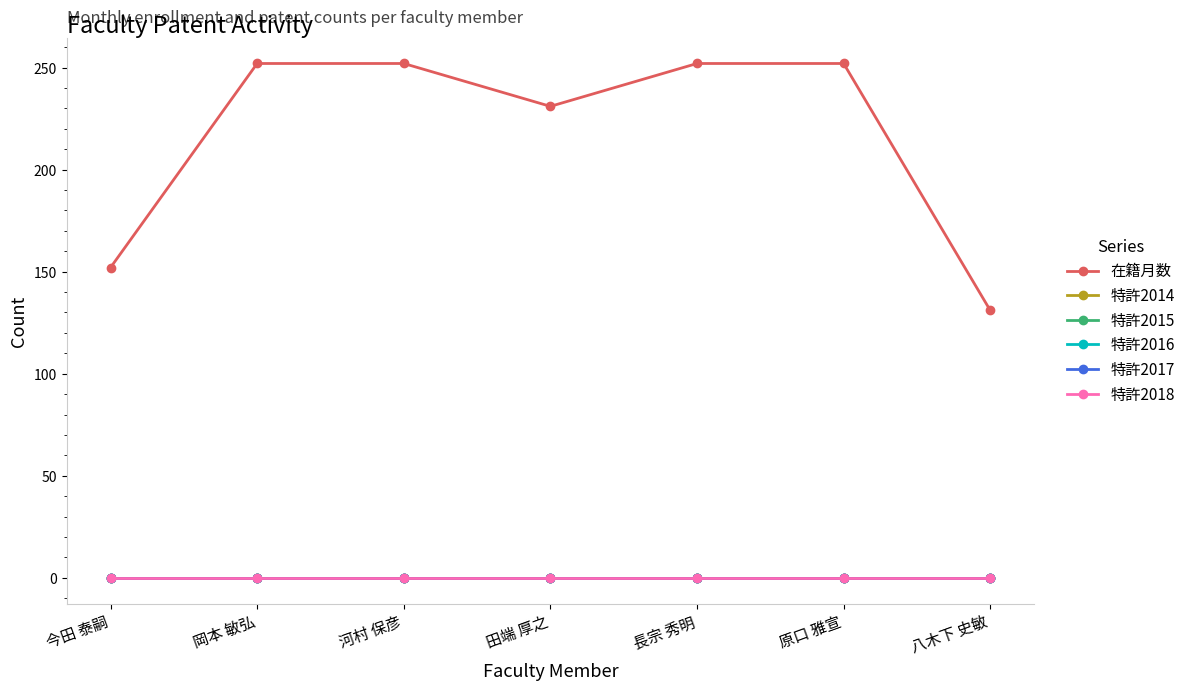

True or false: 在籍月数 and 特許2017 intersect in this chart.

False